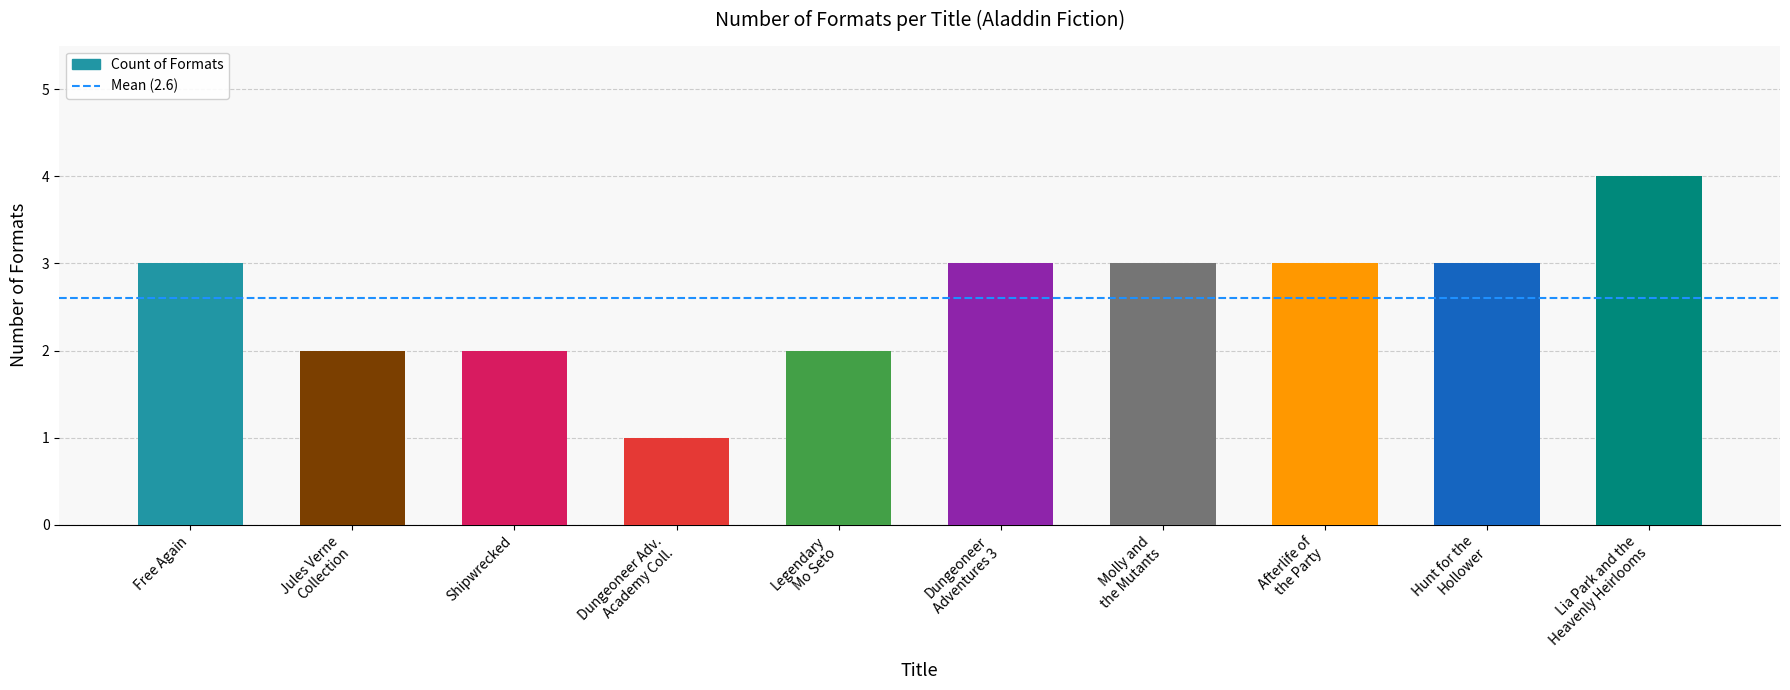

What is the label of the 10th bar from the left?

Lia Park and the
Heavenly Heirlooms